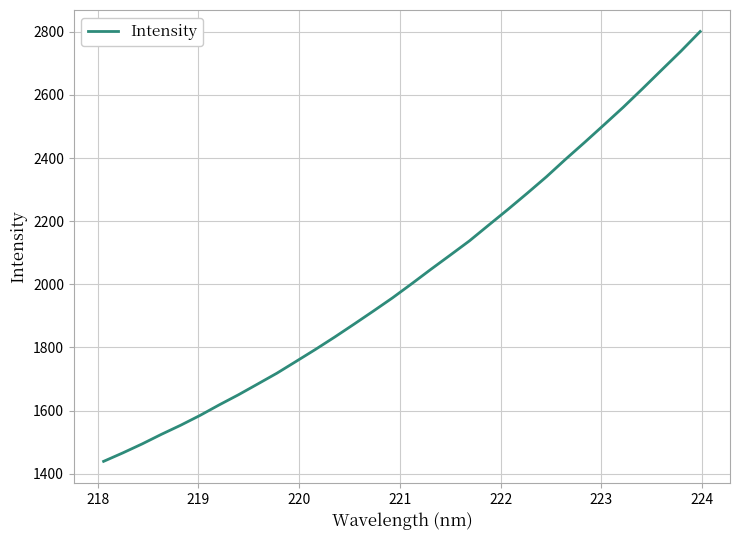

What is the minimum value shown in the chart?

1439.0